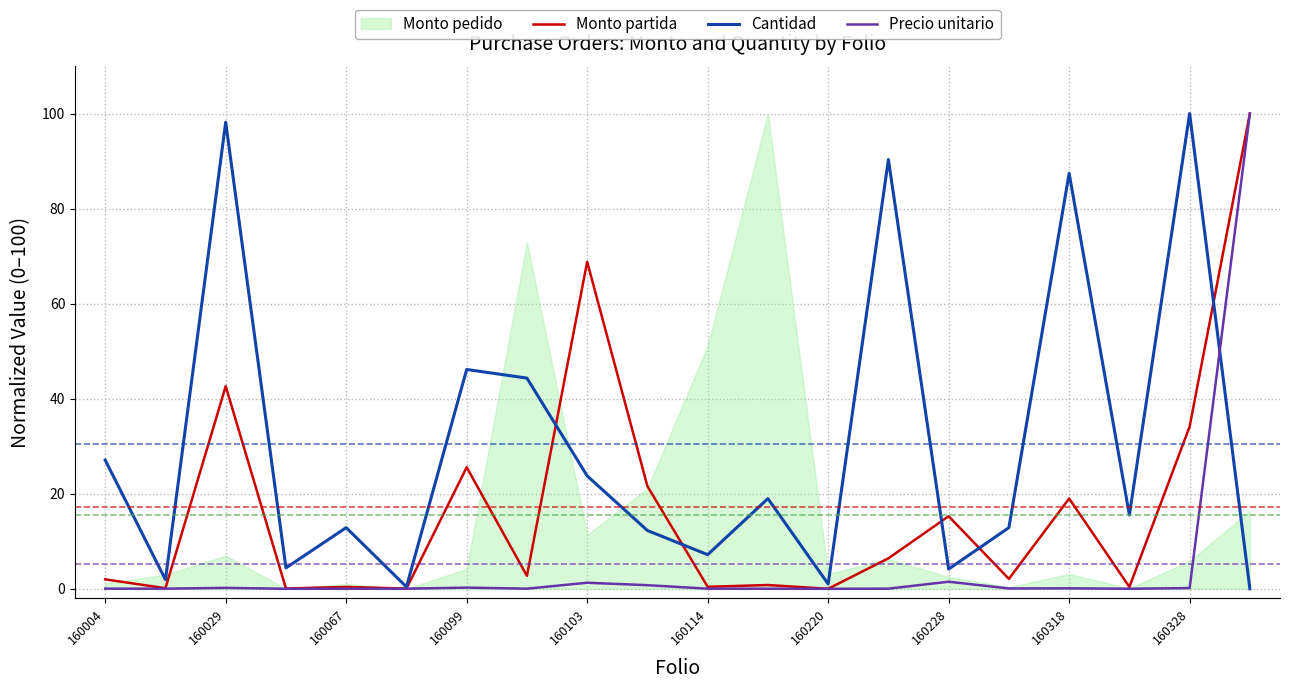

Is it true that Precio unitario equals 0.1 at 160328?

True